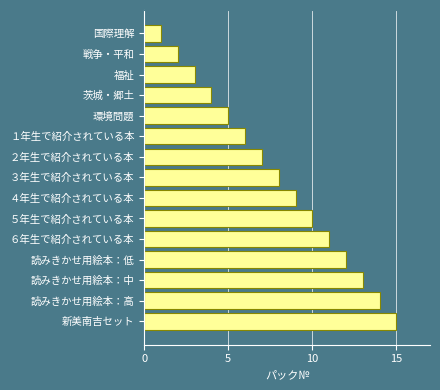

How many series are shown in this chart?

1